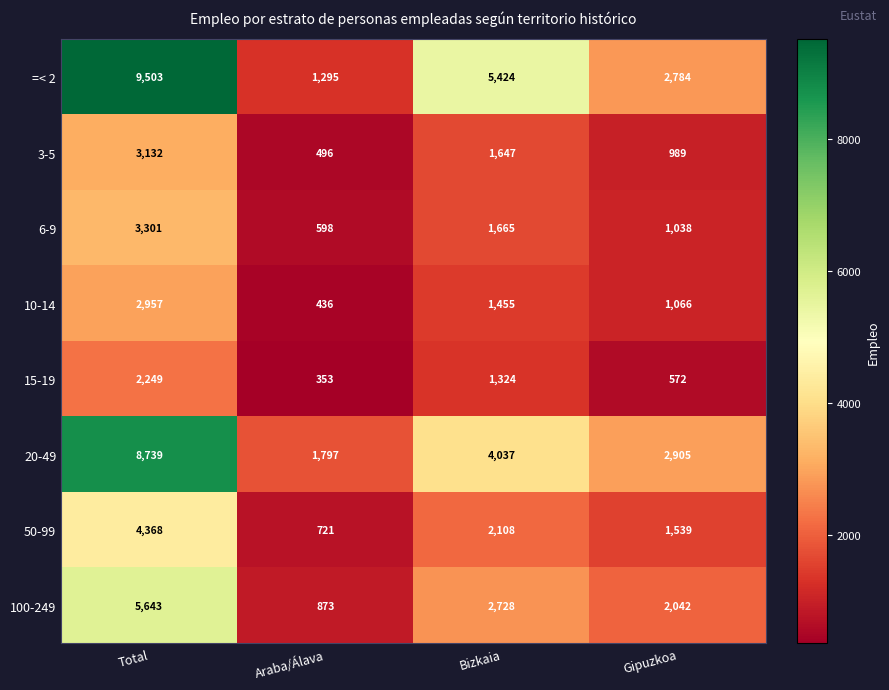

What value does the 3-5 series have at Total?

3132